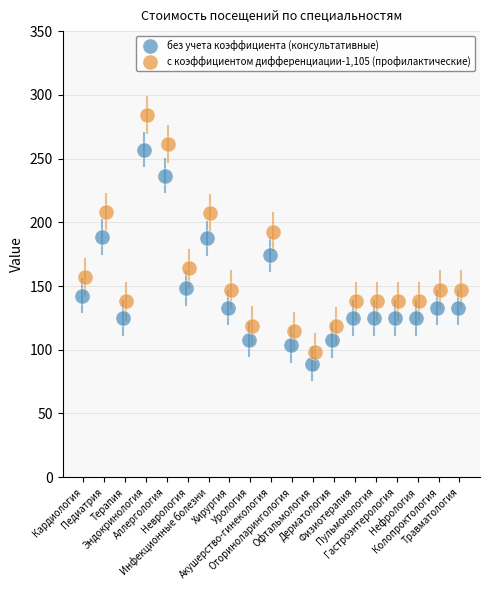

Which series has the largest Y range (max minus min)?

с коэффициентом дифференциации-1,105 (профилактические)